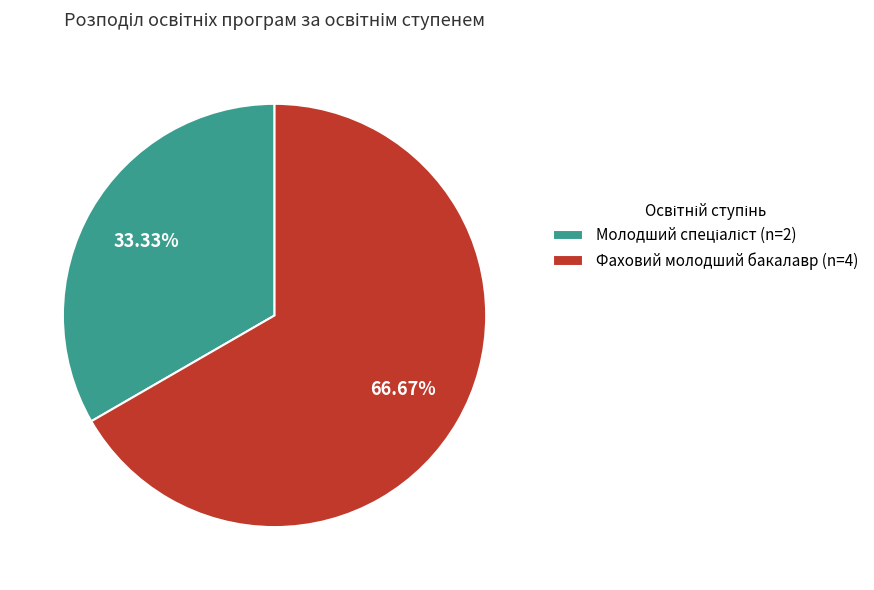

How many slices are in this pie chart?

2